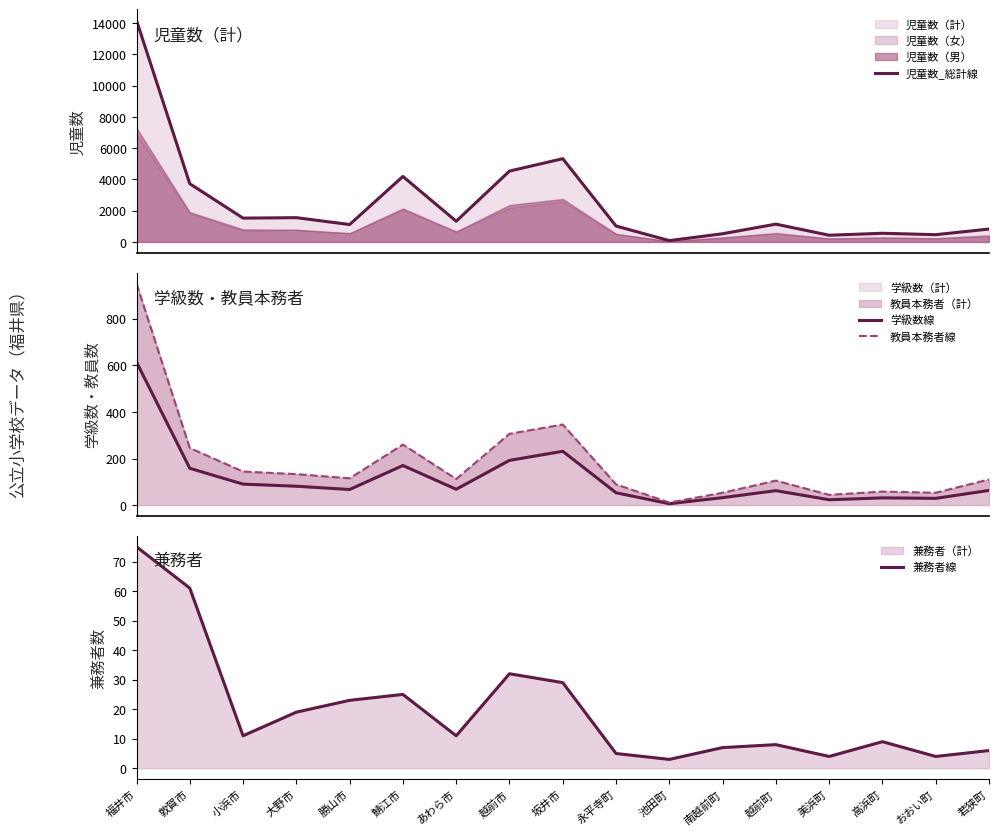

What is the sum of the 兼務者線 values at 福井市 and 勝山市?

98